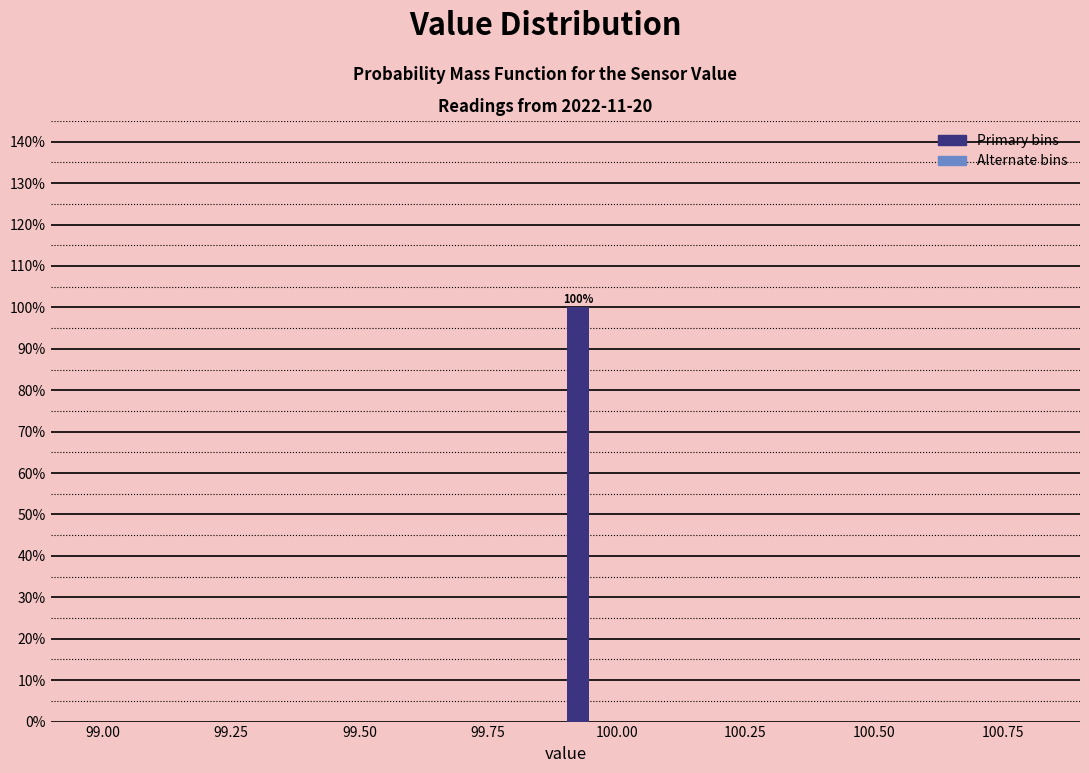

Around what value on the x-axis is the tallest bar? Give the approximate position of its centre, as read against the axis.

99.95